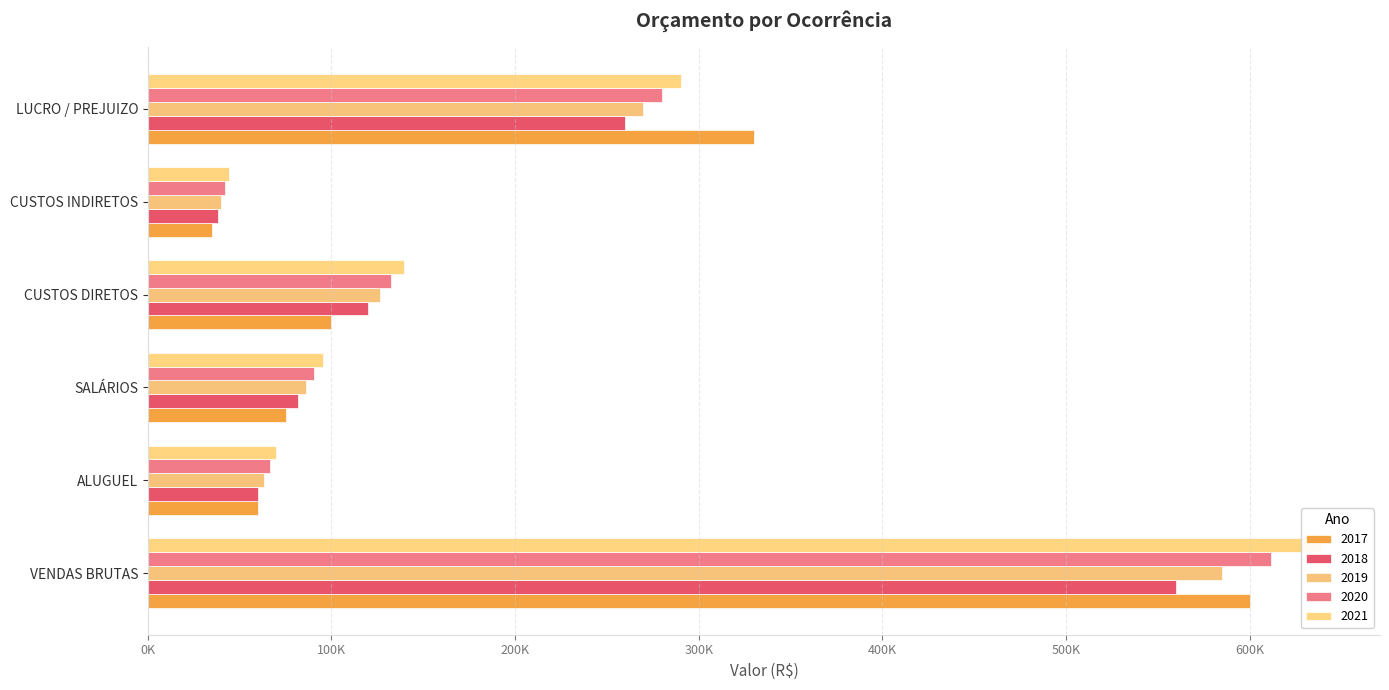

True or false: 2019 has a value of 585200.0 at VENDAS BRUTAS.

True